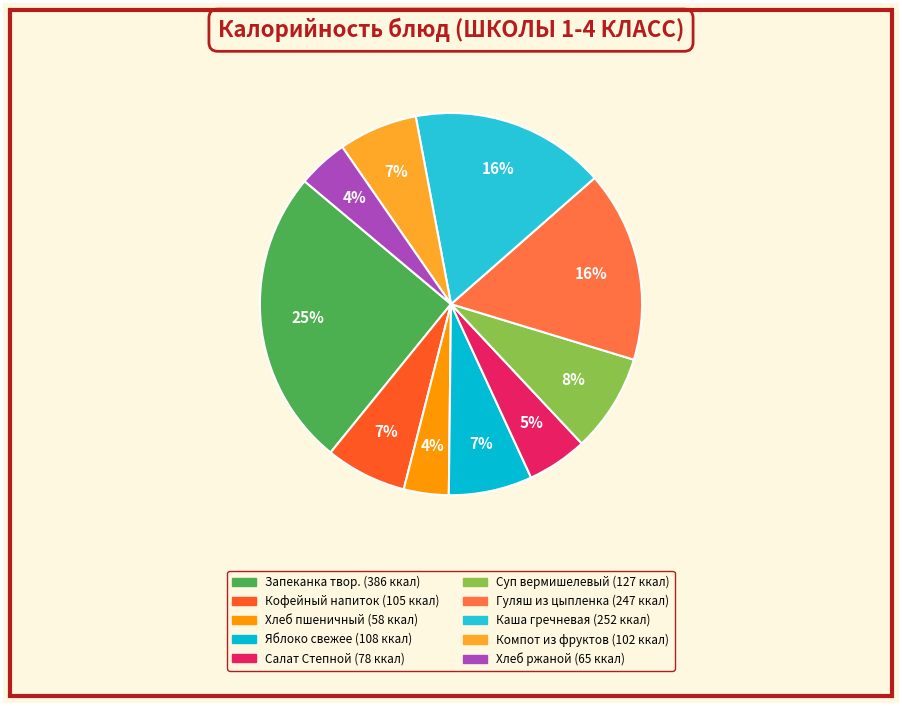

How many slices are in this pie chart?

10